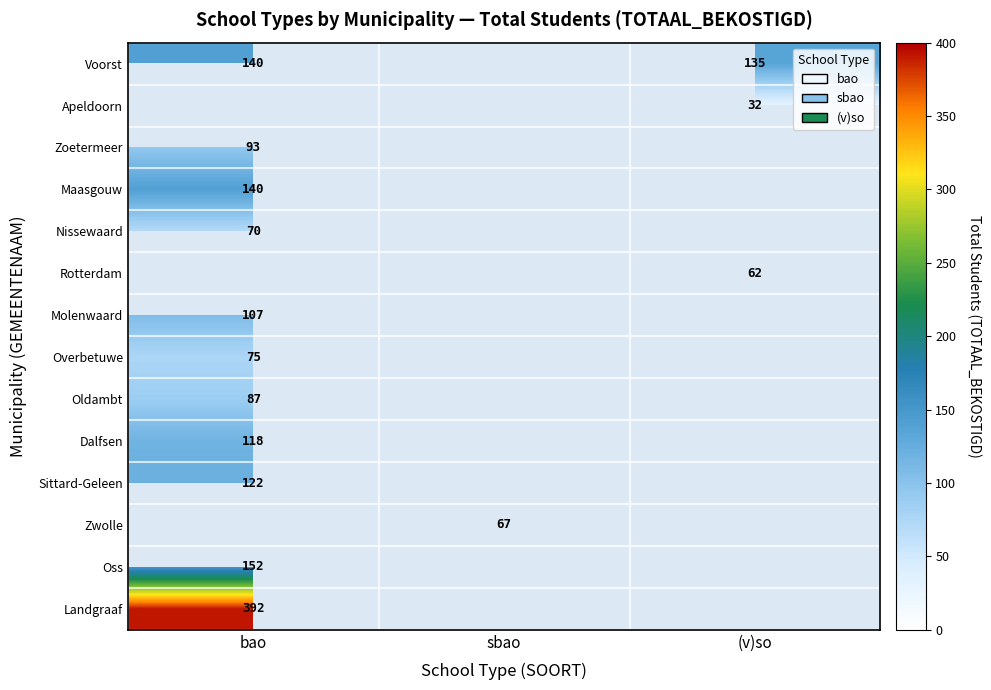

Is it true that Zwolle equals 67 at sbao?

True